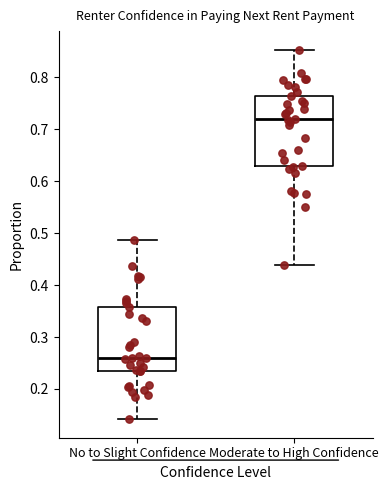

Reading left to right, transcribe this box plot: for each box, give where its median line is, the range the box spans, and where its two whiskers end, as read against the y-axis. The values are not printed on the chart, so give them approximately, as read against the axis.

No to Slight Confidence: median 0.26, box 0.23 to 0.36, whiskers 0.14 to 0.49
Moderate to High Confidence: median 0.72, box 0.63 to 0.76, whiskers 0.44 to 0.85